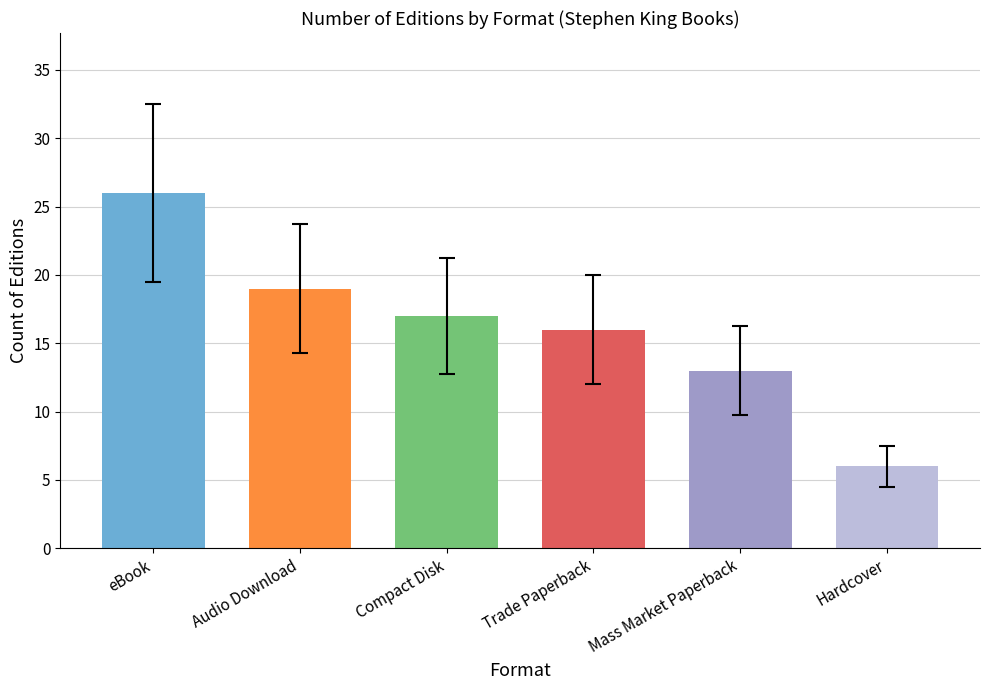

How many series are shown in this chart?

1